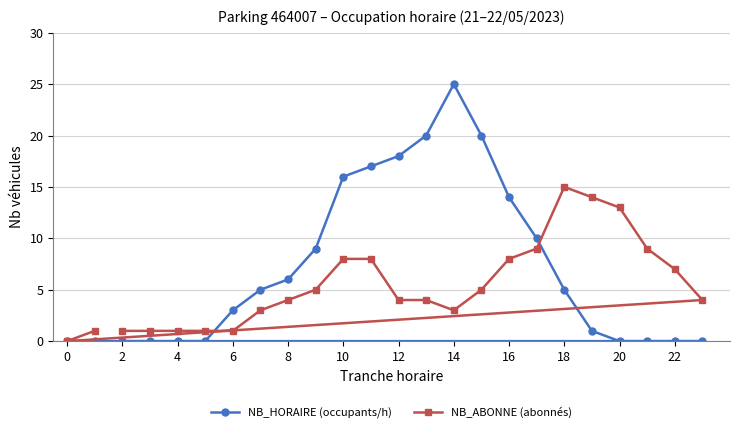

Which category has the lowest value in the NB_ABONNE (abonnés) series?

0